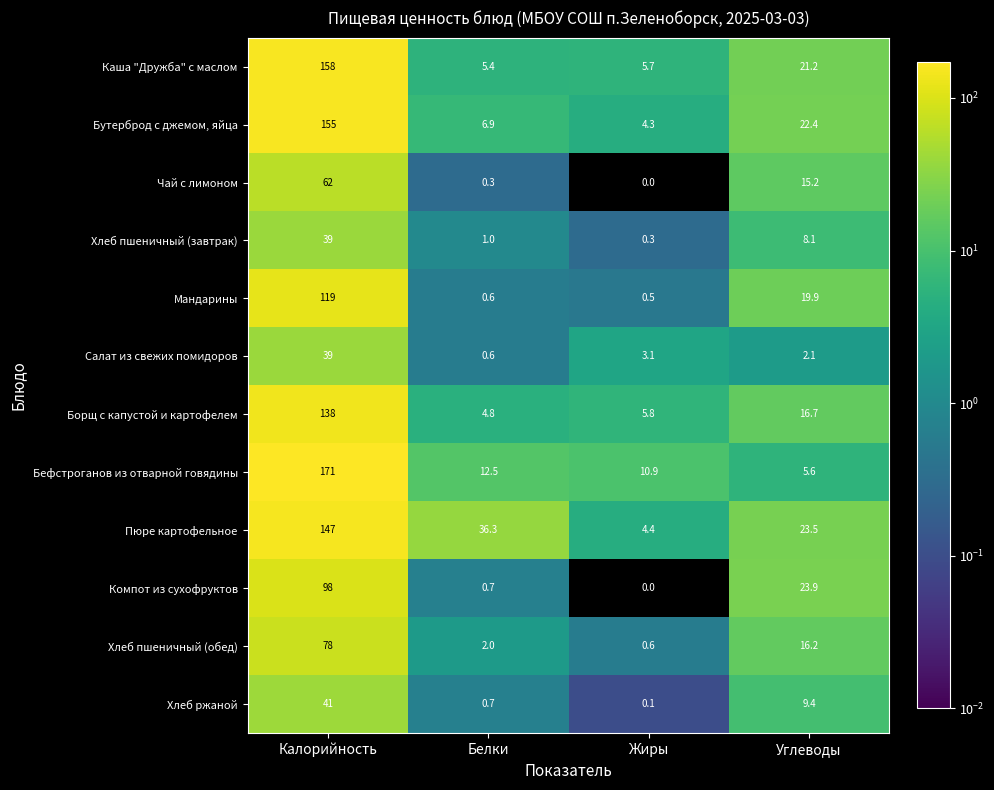

At how many categories does at least one series exceed 129?

1